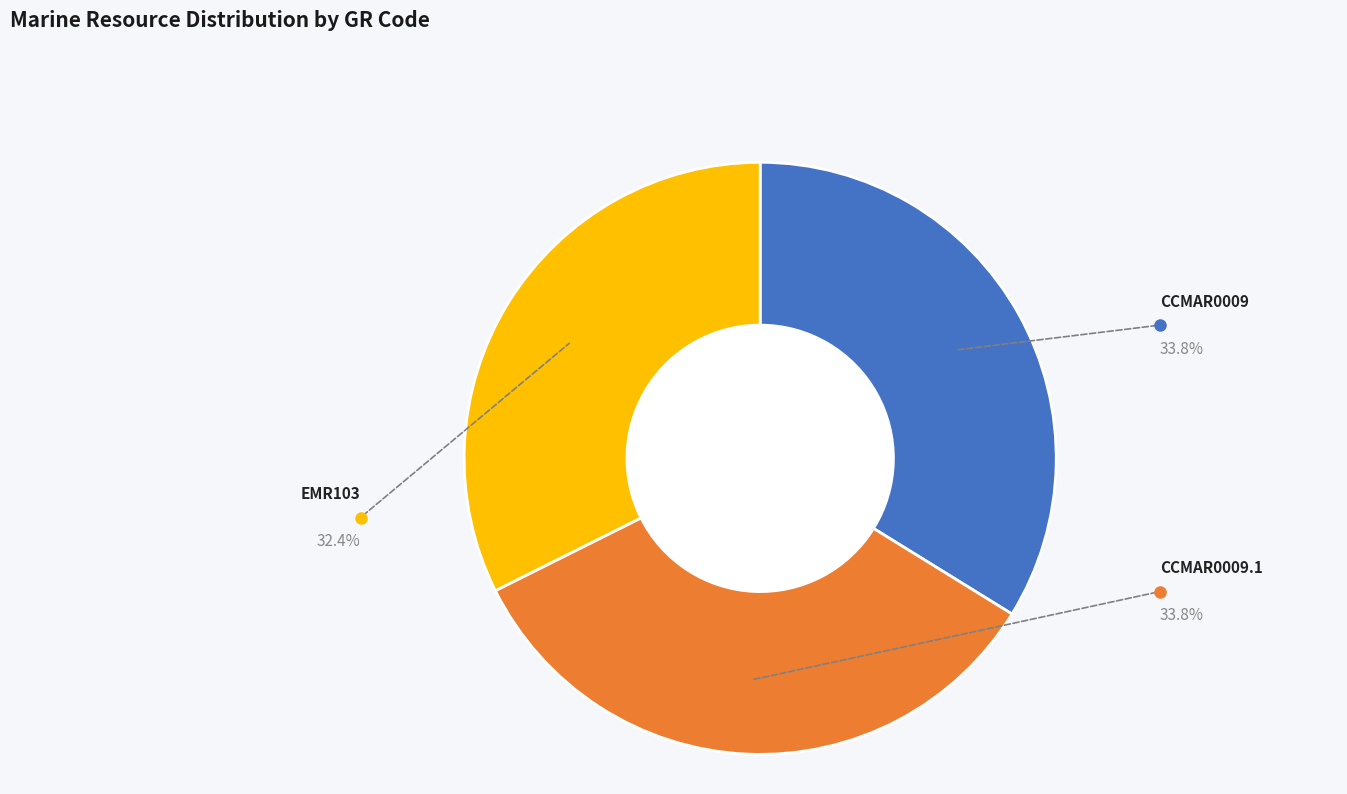

Is there any slice that represents more than half of the pie?

No